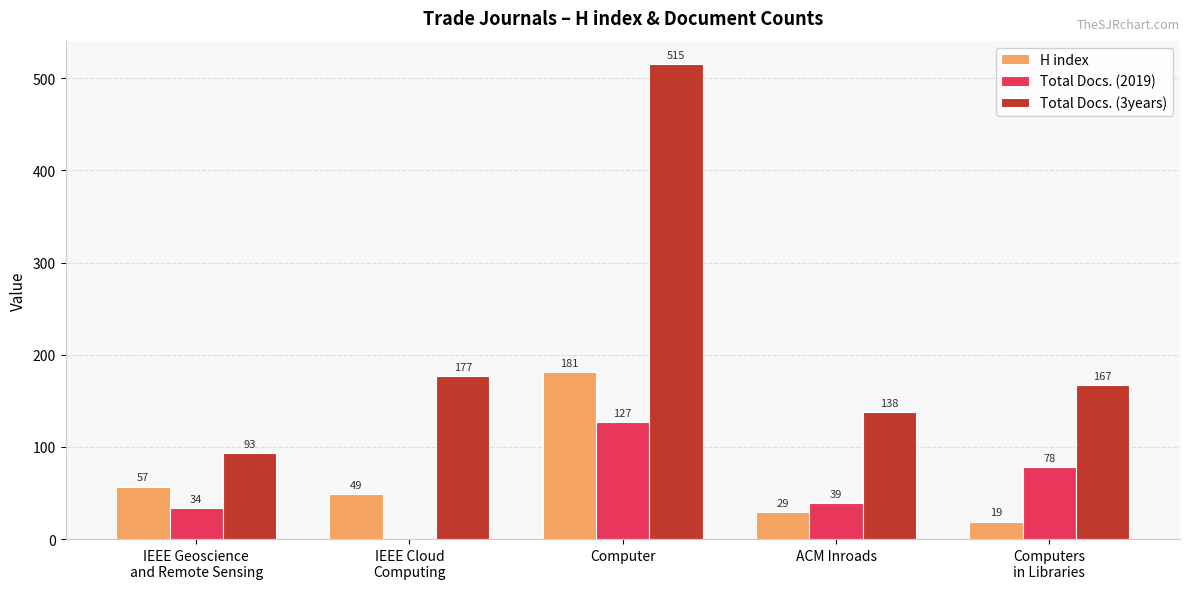

How many groups of bars are there?

5